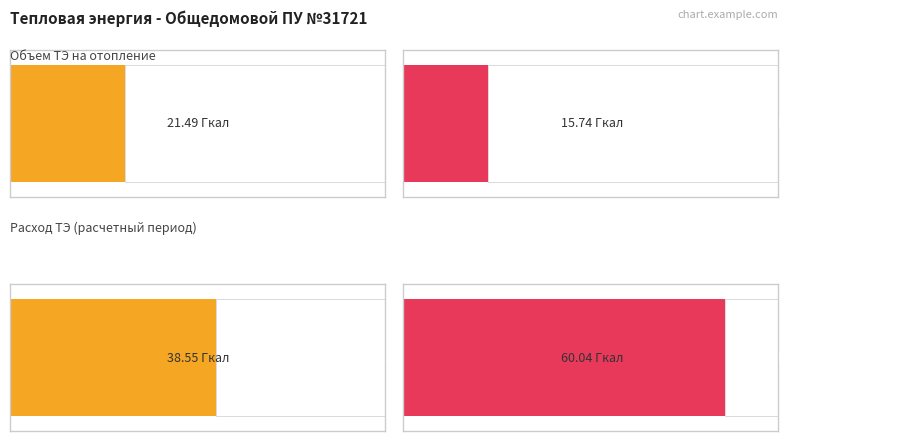

At which label does Average utilization first exceed 38?

Расход ТЭ (расчетный период)